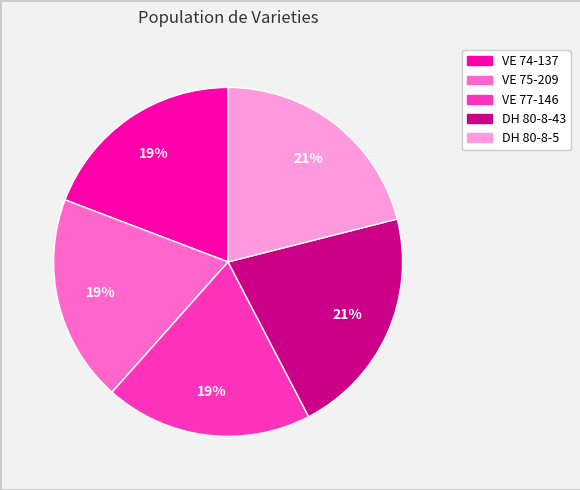

Do VE 75-209 and DH 80-8-5 together represent more than half of the pie?

No